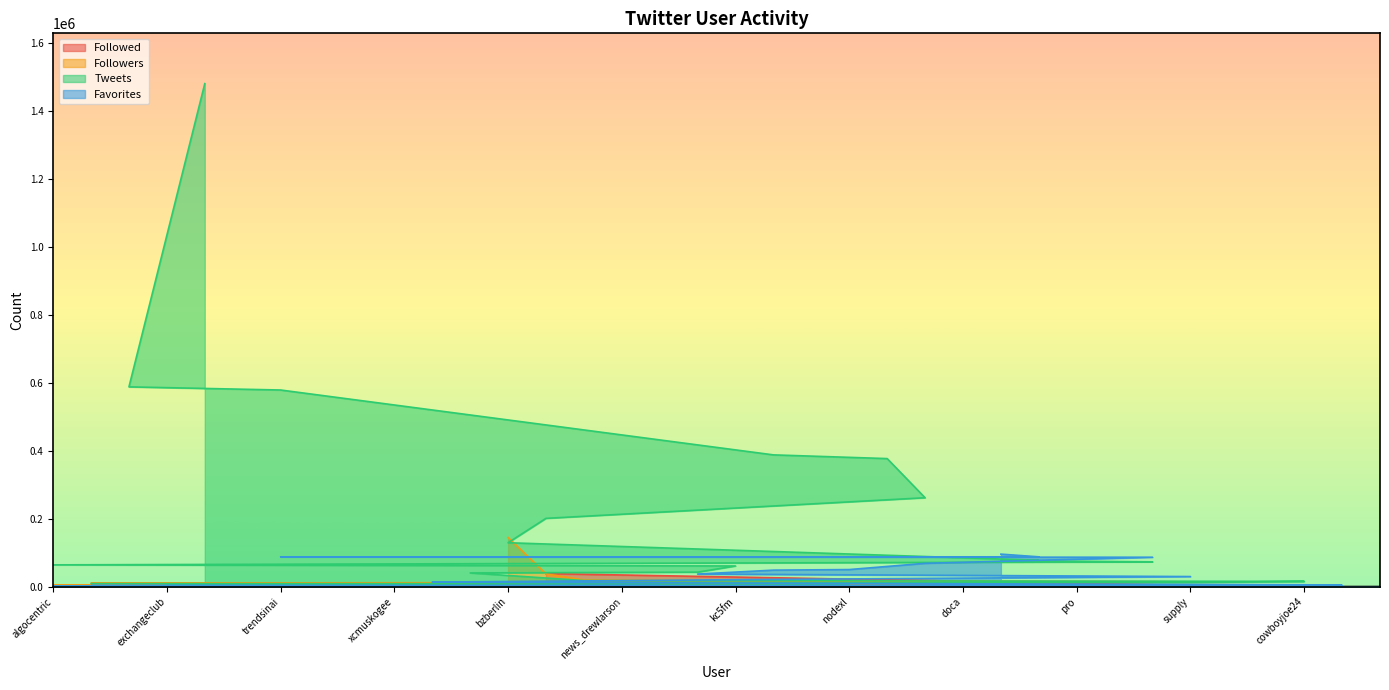

What is the label of the 22nd point from the right?

procurement